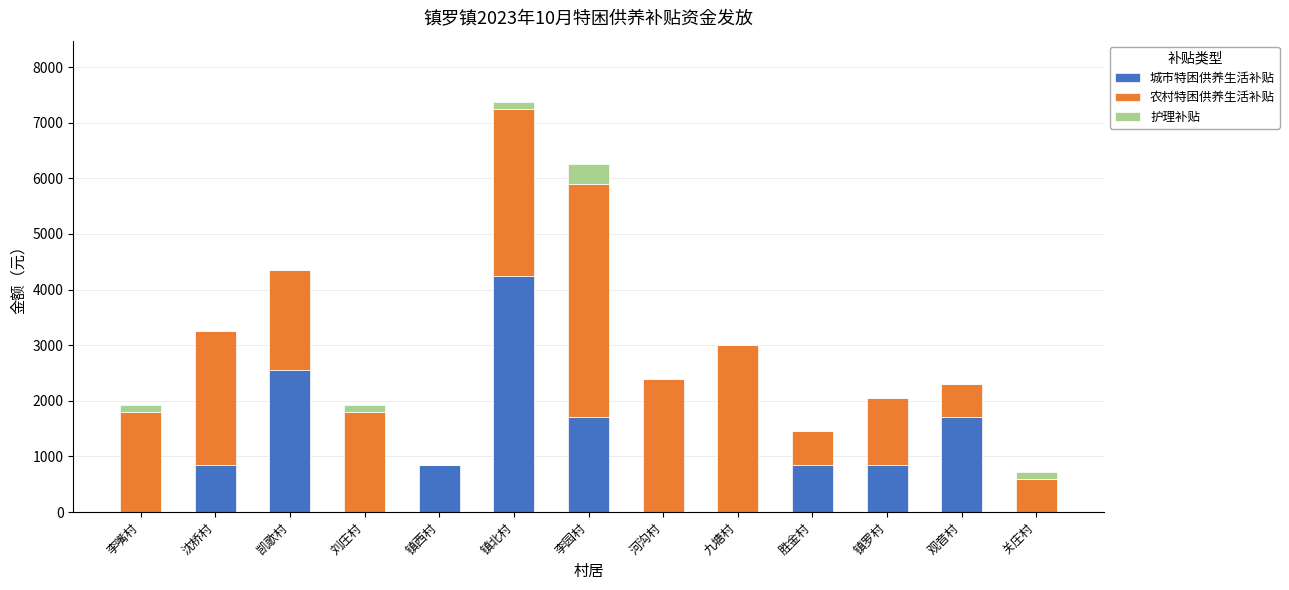

What is the approximate value of 城市特困供养生活补贴 at 李园村?

1700